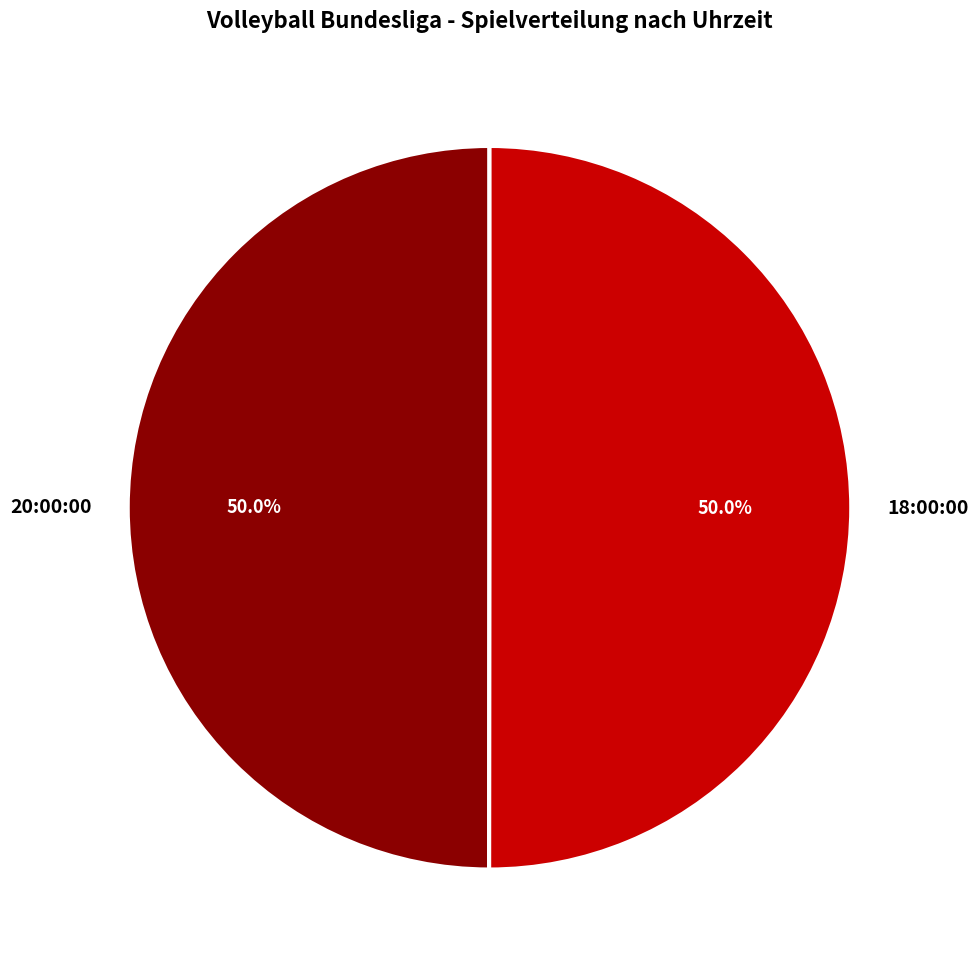

What is the ratio of the value at 20:00:00 to the value at 18:00:00?

1.0